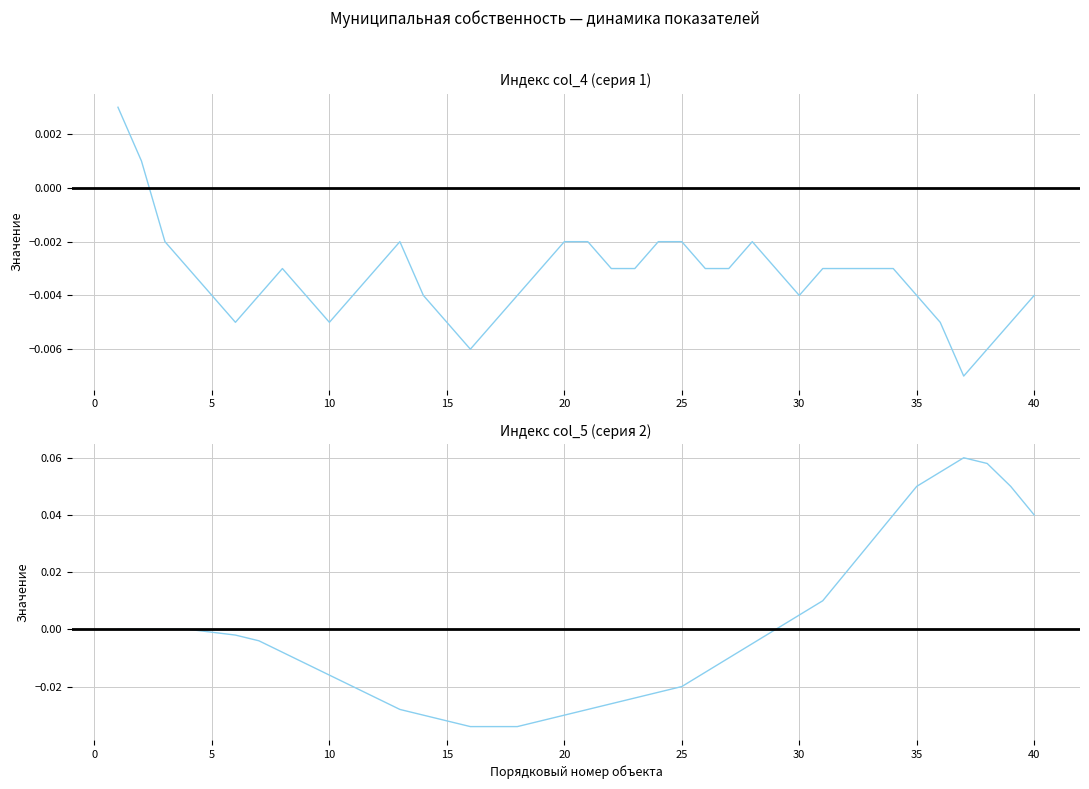

Is it true that Индекс col_5 equals -0.0 at 20?

False